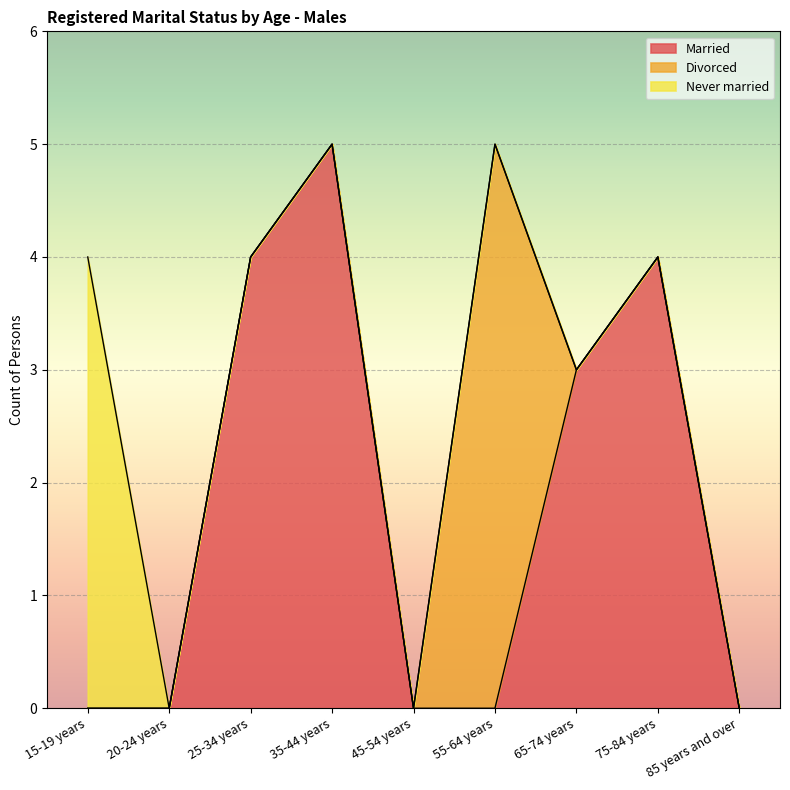

Reading left to right, what are all the values shown in this chart?

Married: 15-19 years=0	20-24 years=0	25-34 years=4	35-44 years=5	45-54 years=0	55-64 years=0	65-74 years=3	75-84 years=4	85 years and over=0
Divorced: 15-19 years=0	20-24 years=0	25-34 years=0	35-44 years=0	45-54 years=0	55-64 years=5	65-74 years=0	75-84 years=0	85 years and over=0
Never married: 15-19 years=4	20-24 years=0	25-34 years=0	35-44 years=0	45-54 years=0	55-64 years=0	65-74 years=0	75-84 years=0	85 years and over=0